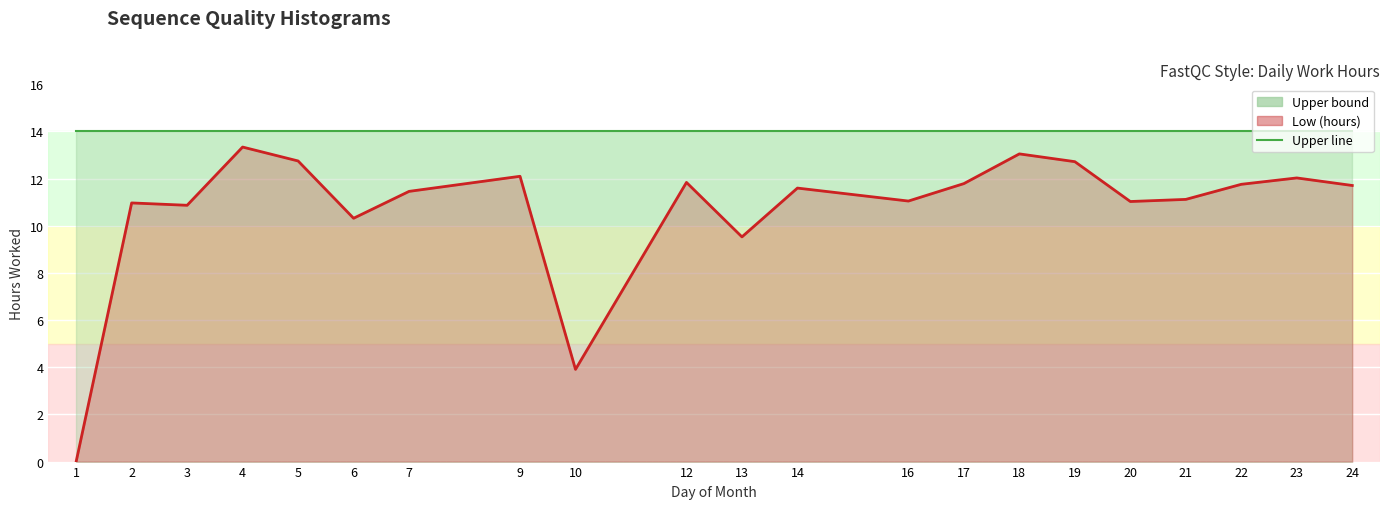

True or false: Upper bound line and Low (hours) intersect in this chart.

False